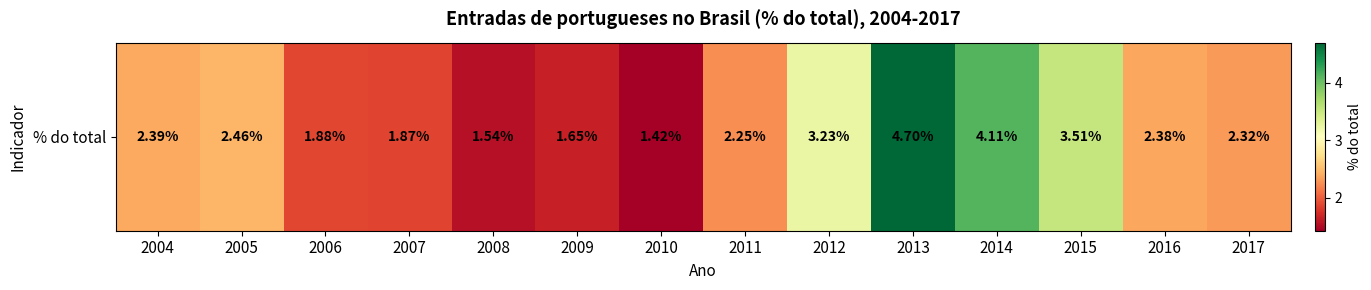

True or false: the data shows 4.7 at 2013.

True